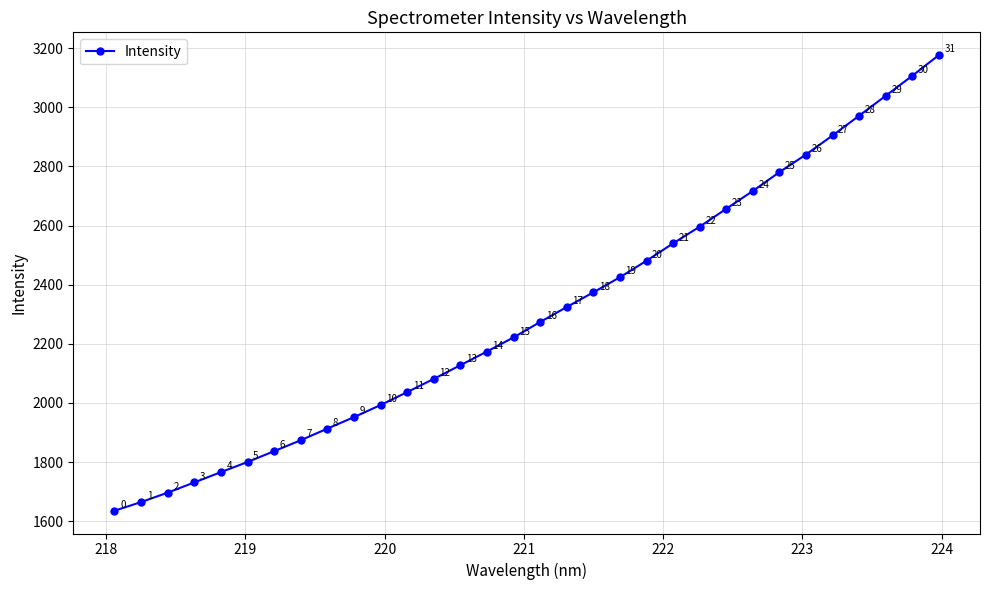

What is the maximum value shown in the chart?

3176.3